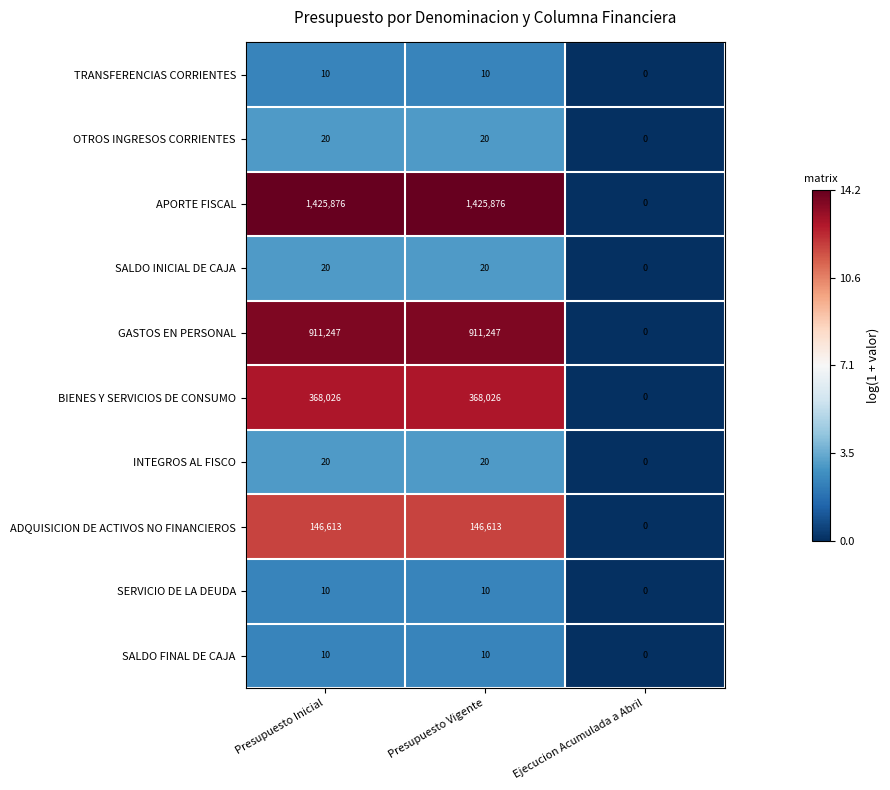

What is the difference between the maximum and minimum values in the ADQUISICION DE ACTIVOS NO FINANCIEROS series?

146613